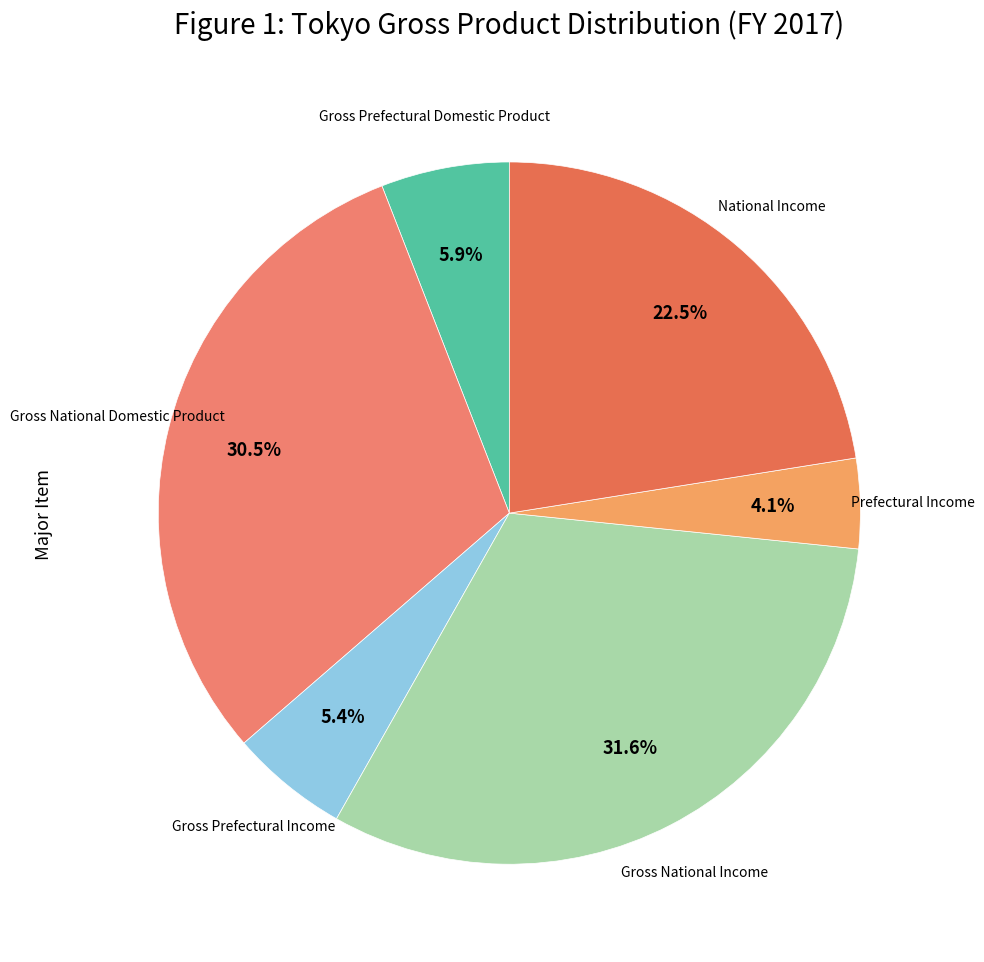

How much of the chart is everything except Prefectural Income?

95.9%